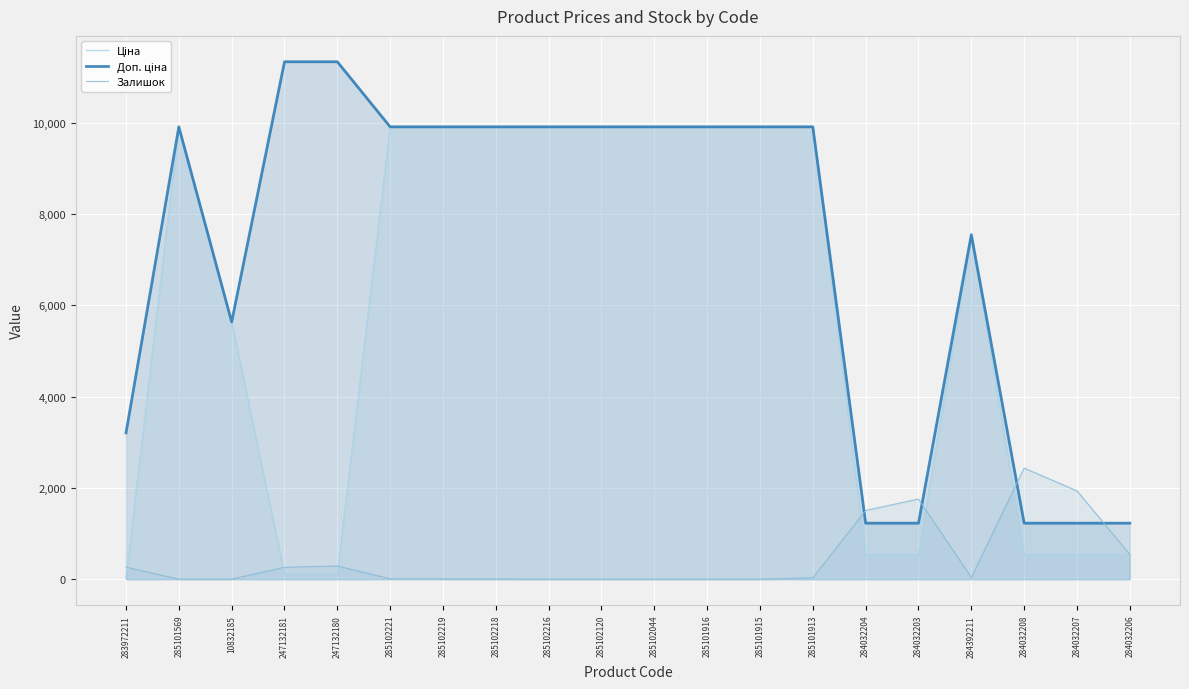

At which label does Ціна first exceed 9908?

285101569